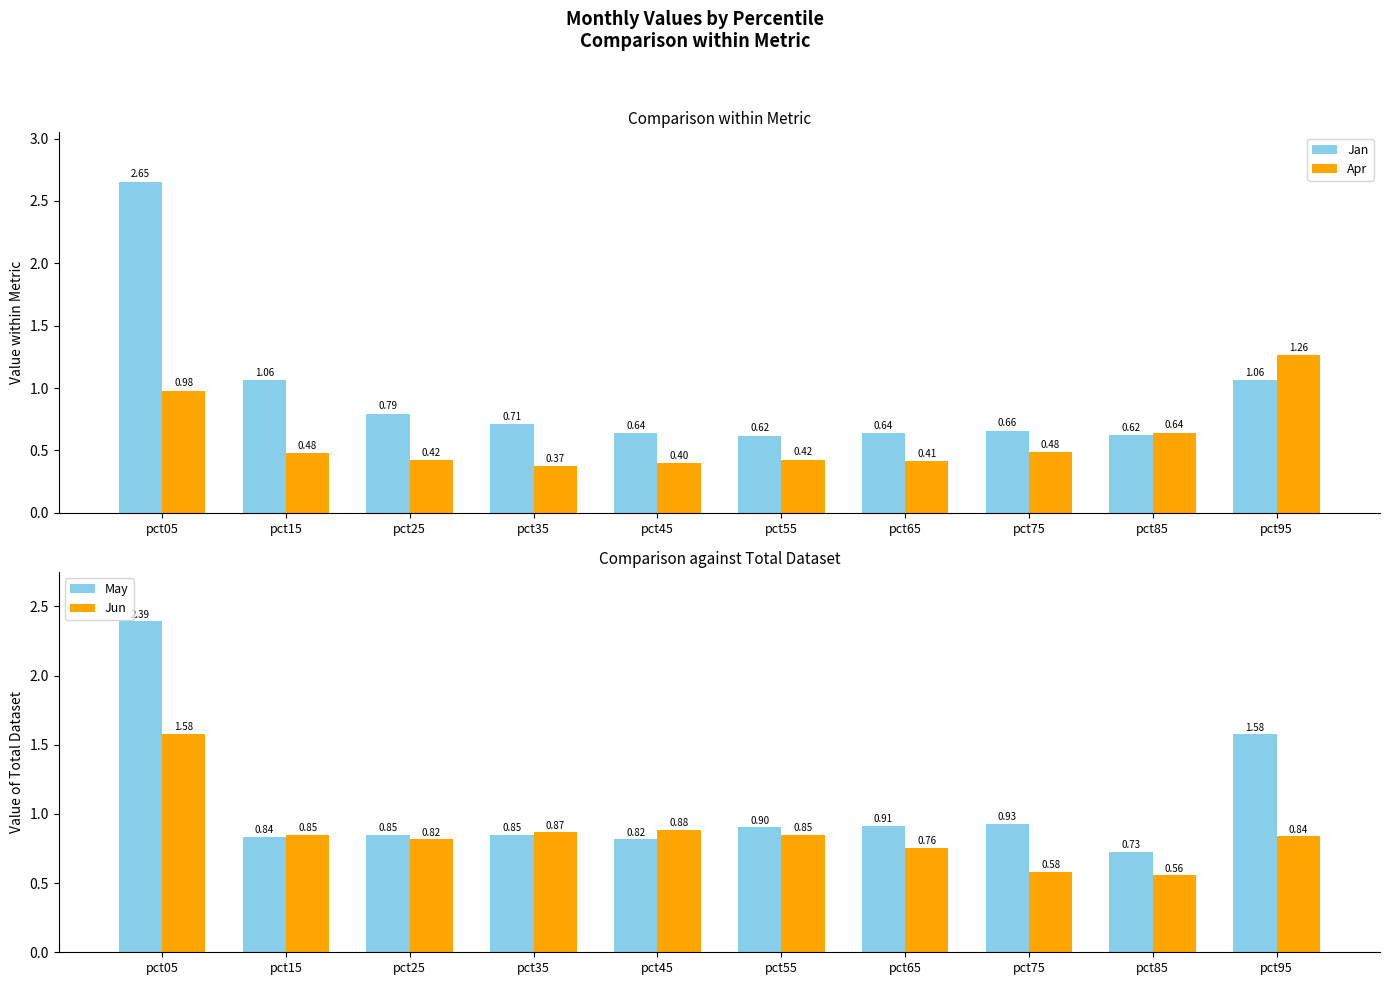

At pct95, list the series in order from smallest to largest.

Jun, Jan, Apr, May